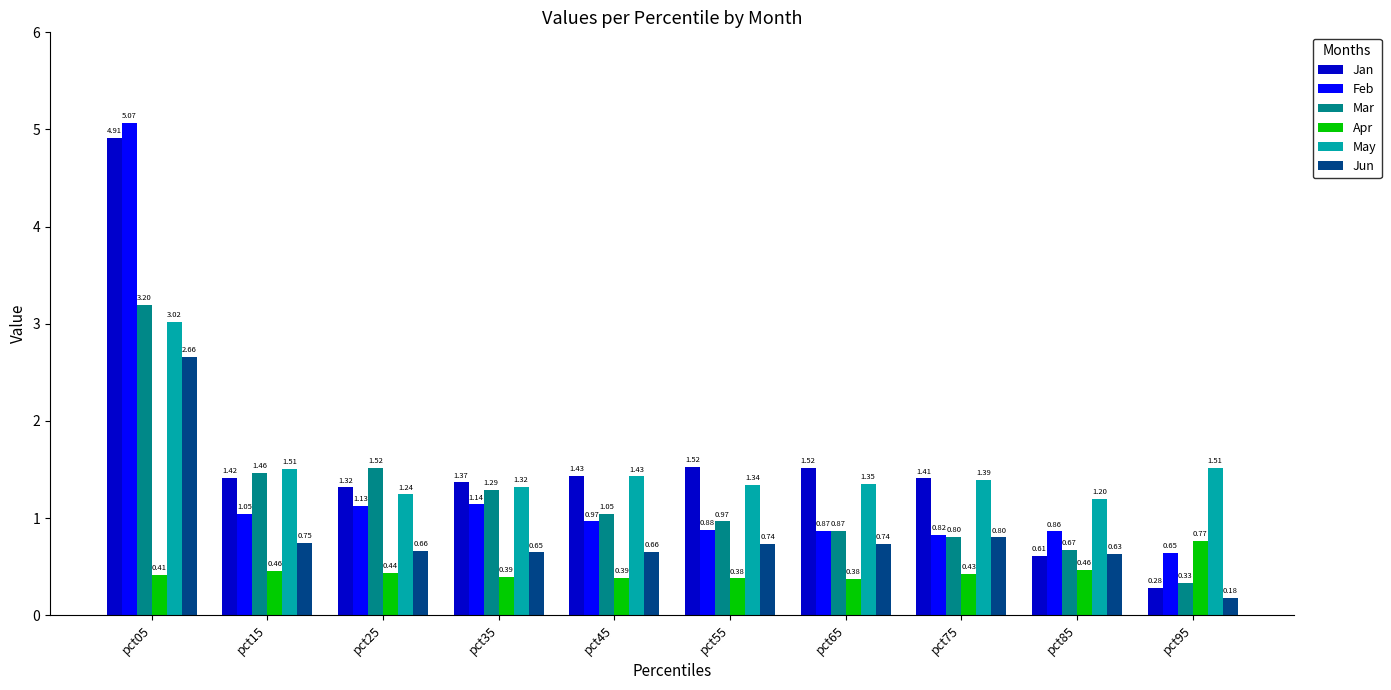

What is the sum of the Jan values at pct45 and pct05?

6.3